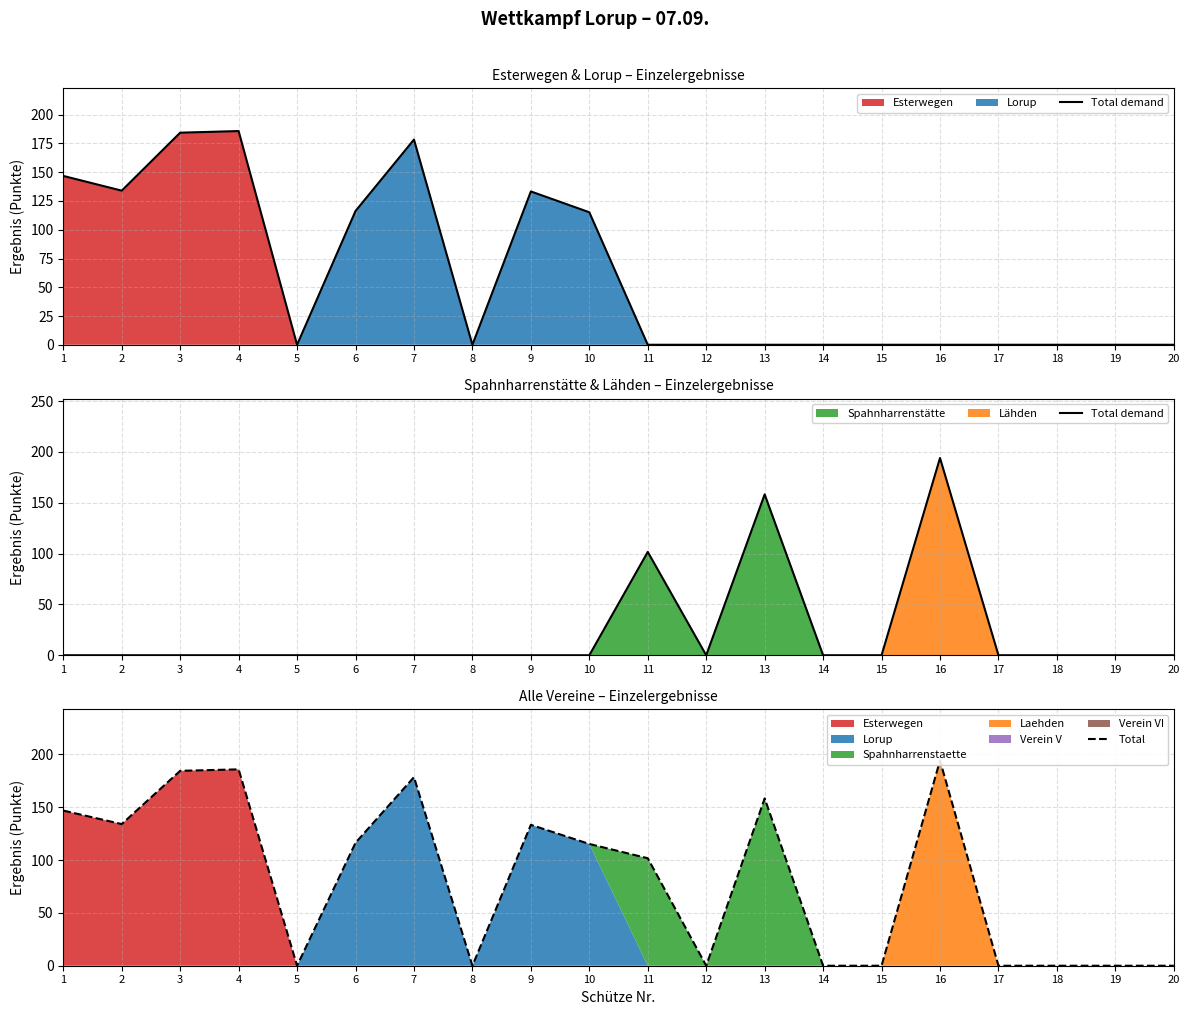

Between 2 and 11, which is larger?

11